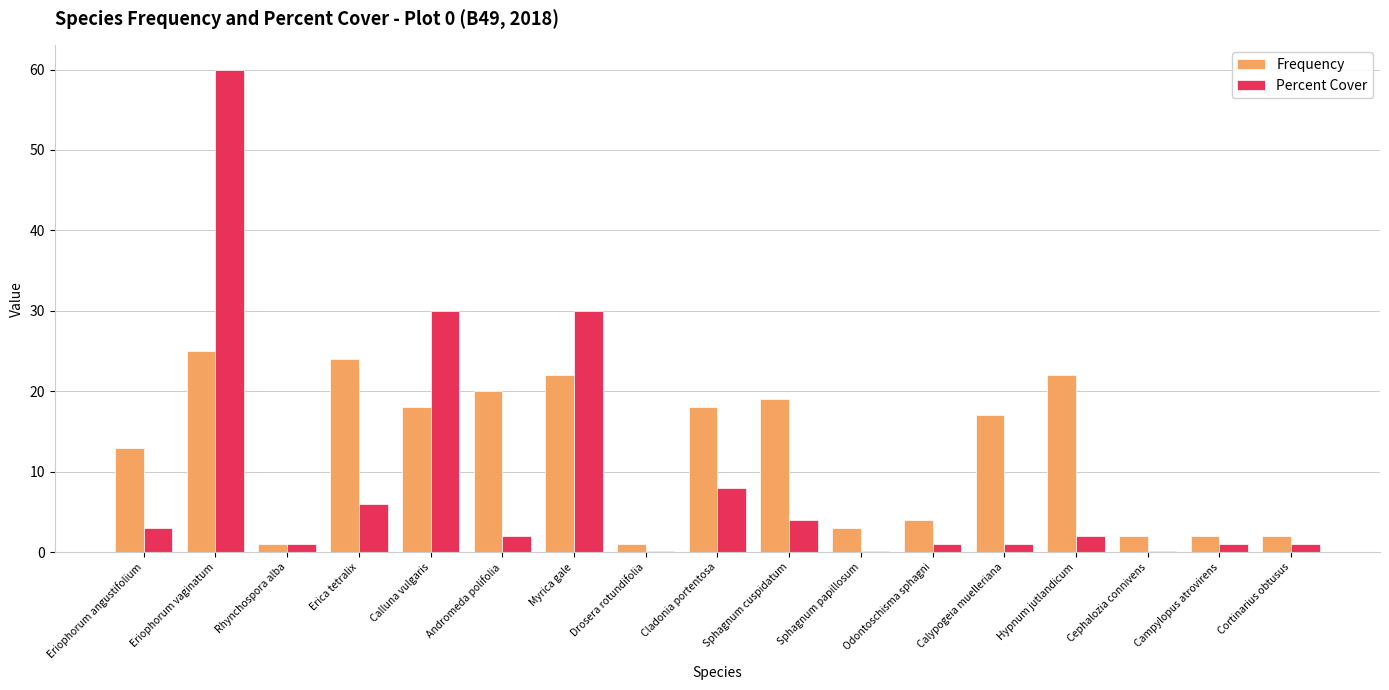

What is the maximum value shown in the chart?

60.0